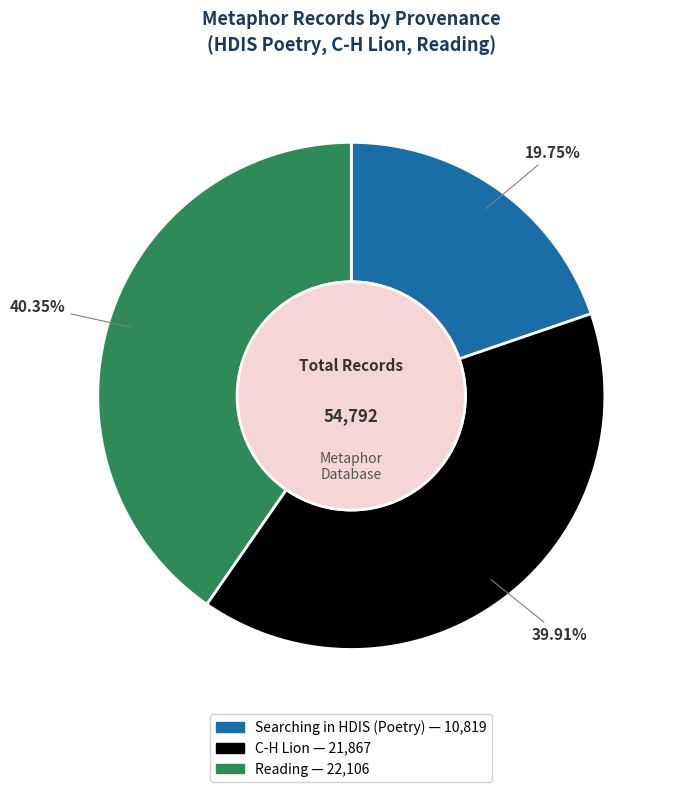

What is the smallest slice in the pie chart?

Searching in HDIS (Poetry)